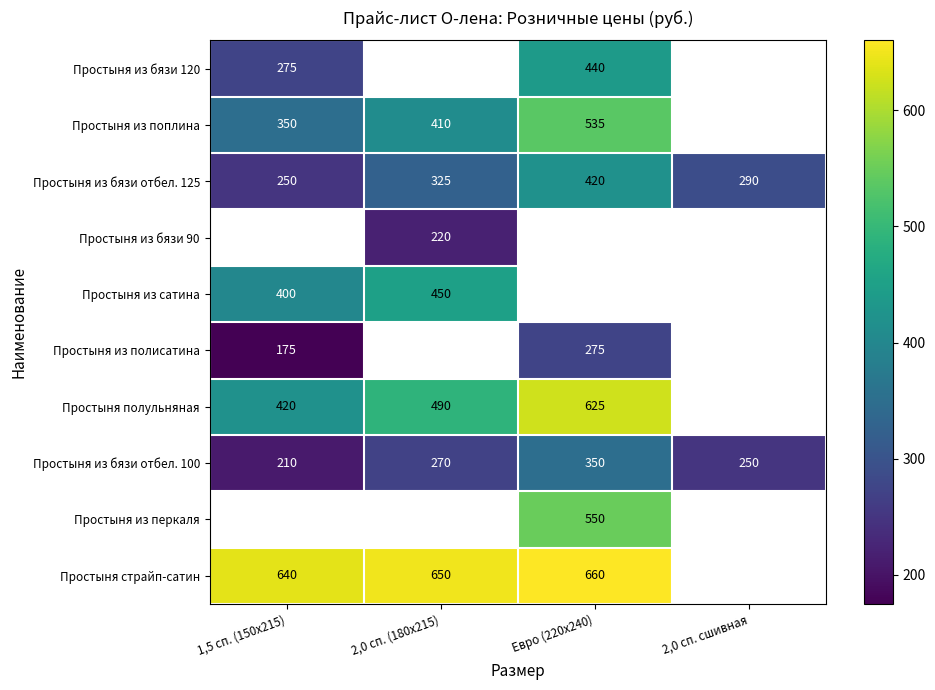

What is the difference between the maximum and minimum values in the Простыня из бязи отбел. 125 series?

170